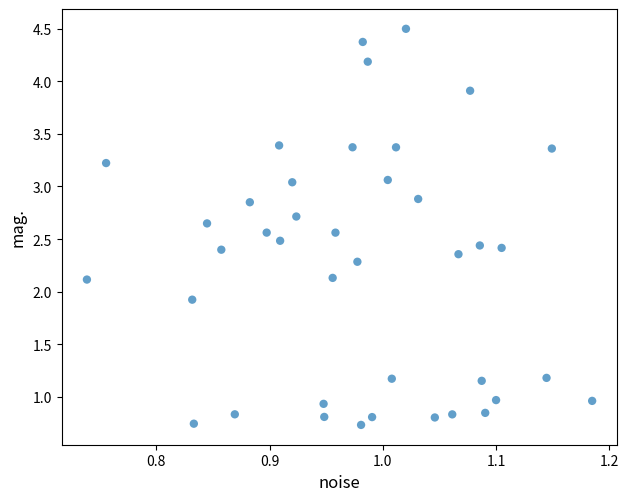

What is the range of Y values (max minus min)?

3.8